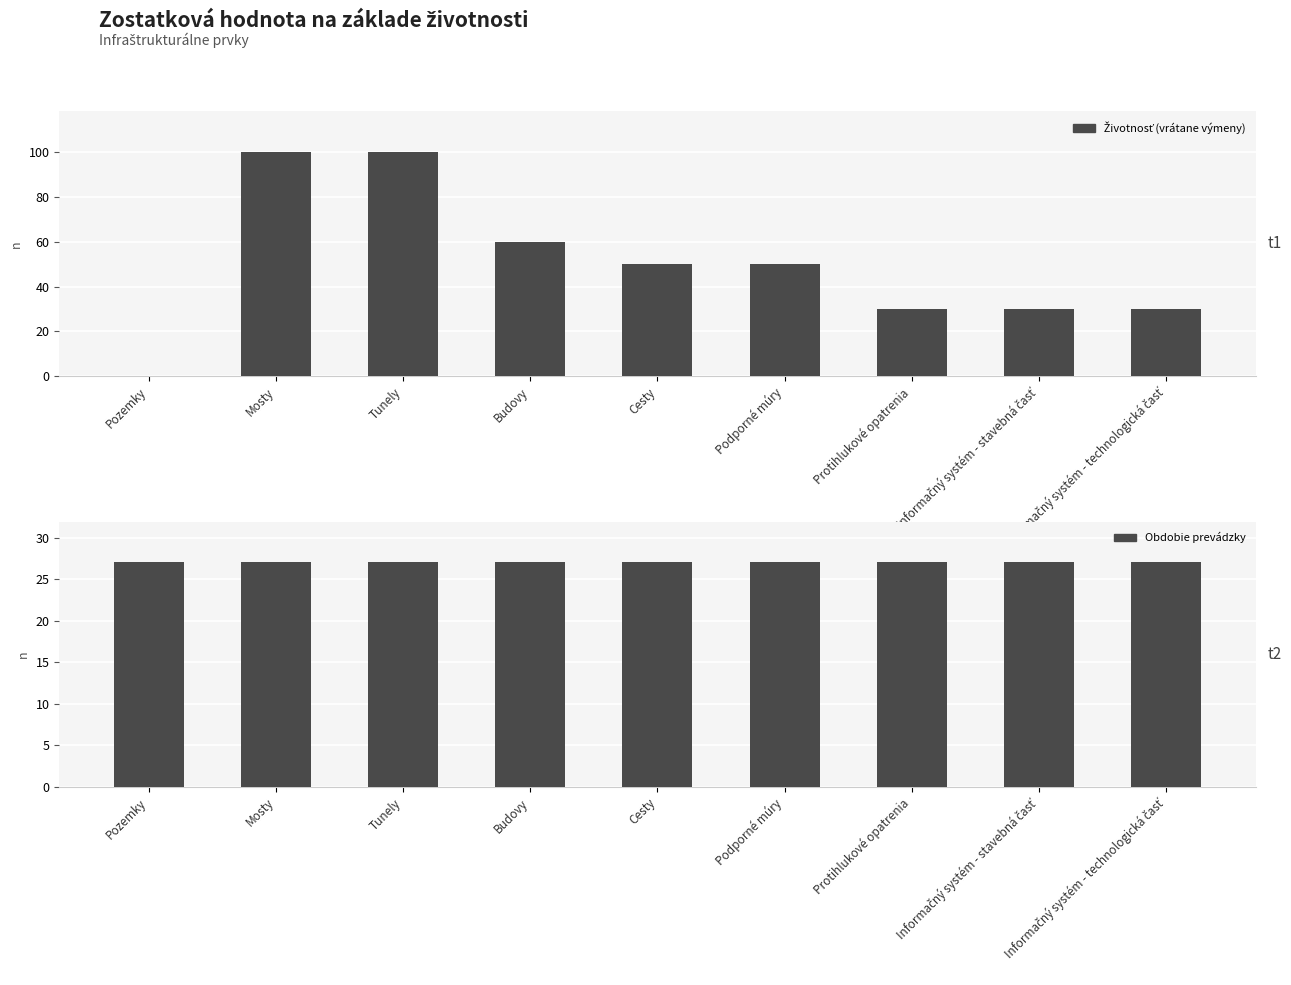

How many values in the Životnosť (vrátane výmeny) series are below 50?

4